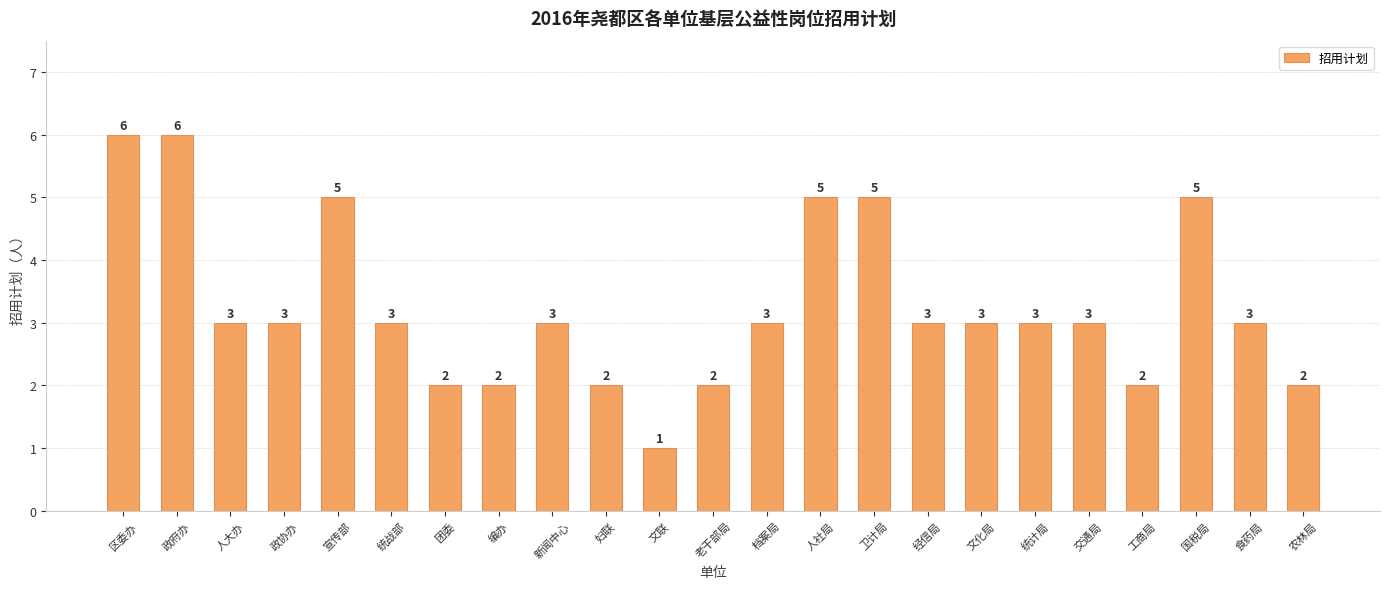

The chart shows a value of 6 at 政府办. True or false?

True